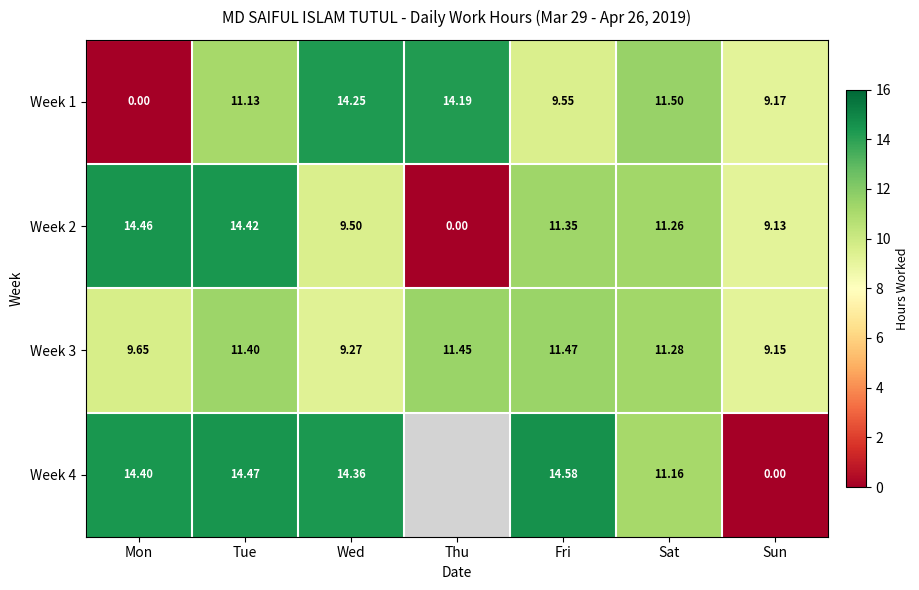

What is the greatest value displayed?

14.6